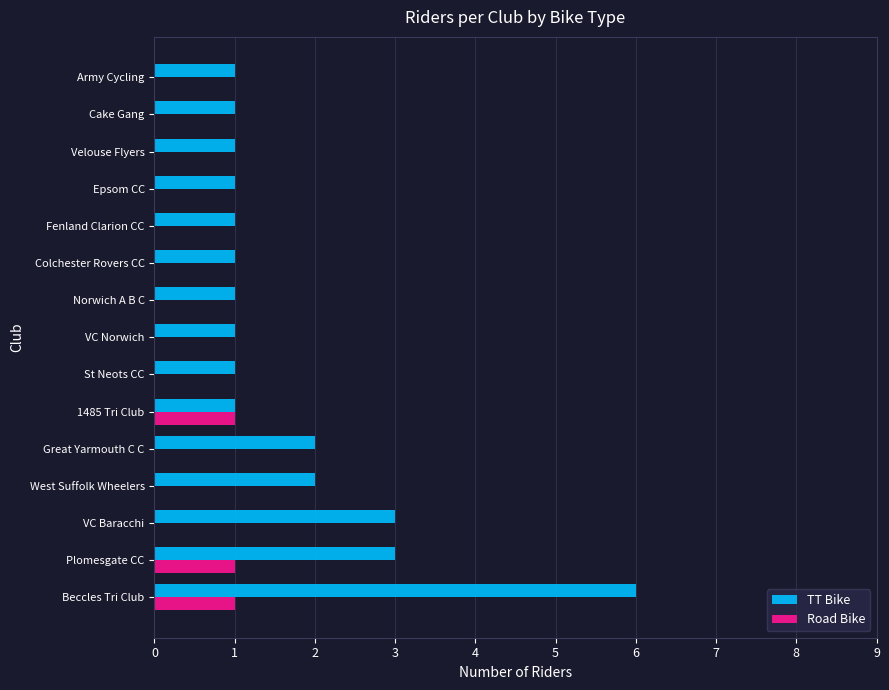

True or false: TT Bike has a value of 2 at VC Baracchi.

False